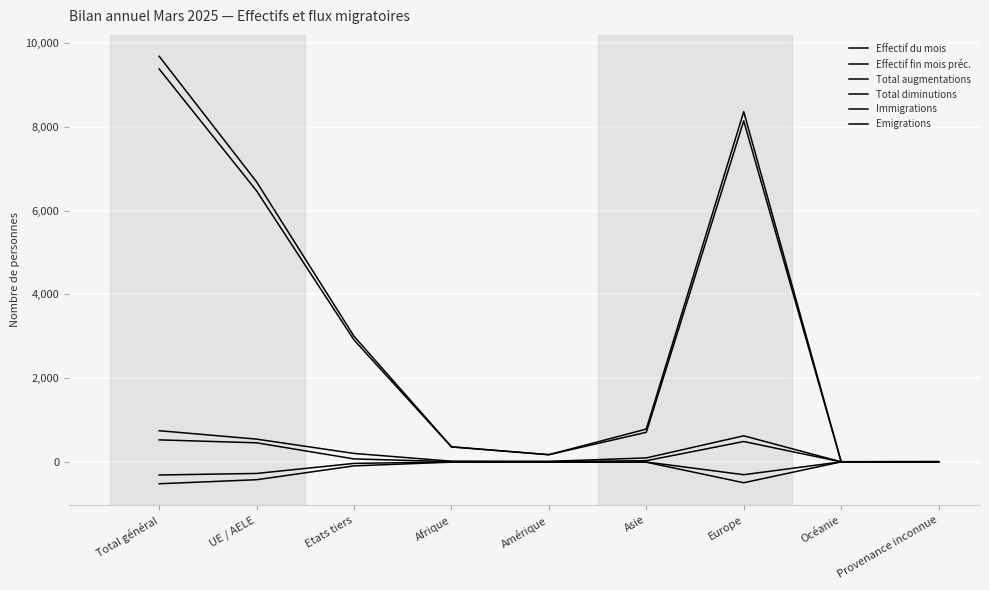

List the labels in order of Total diminutions value, smallest first.

Total général, Europe, UE / AELE, Etats tiers, Amérique, Asie, Afrique, Océanie, Provenance inconnue